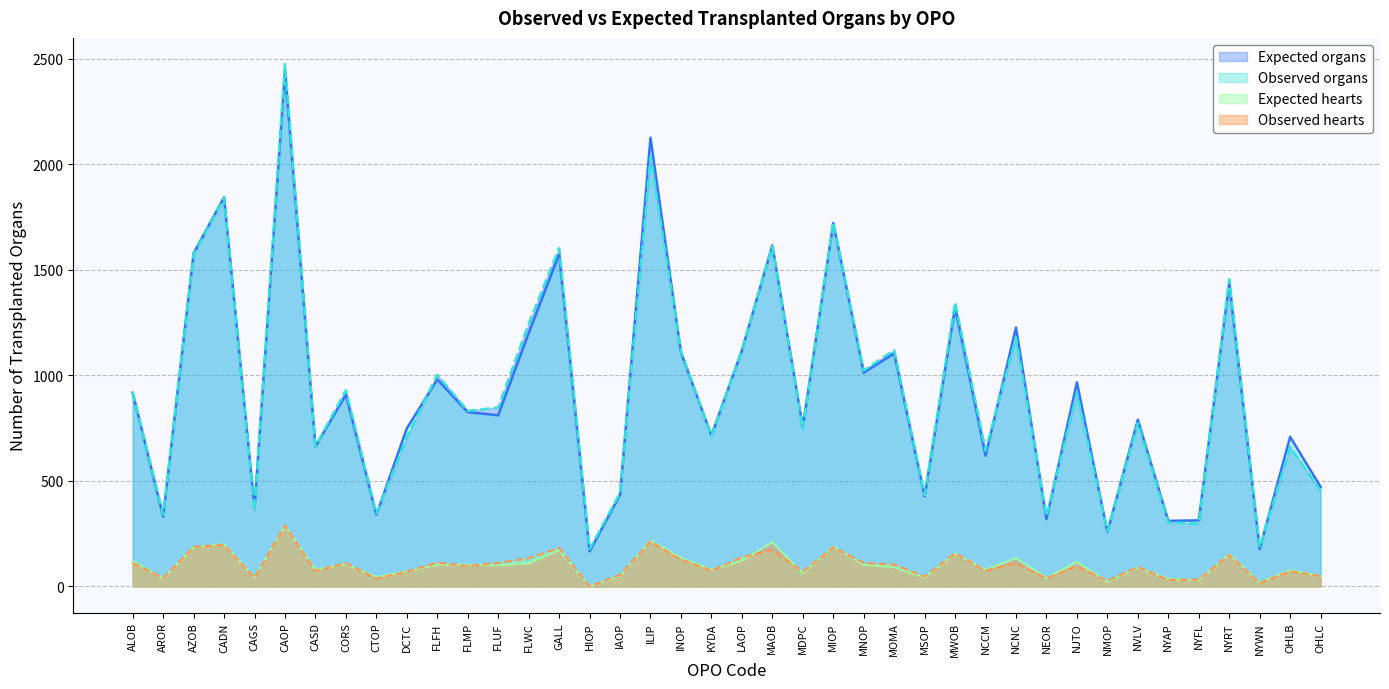

Is it true that Observed organs equals 374.0 at CAGS?

True